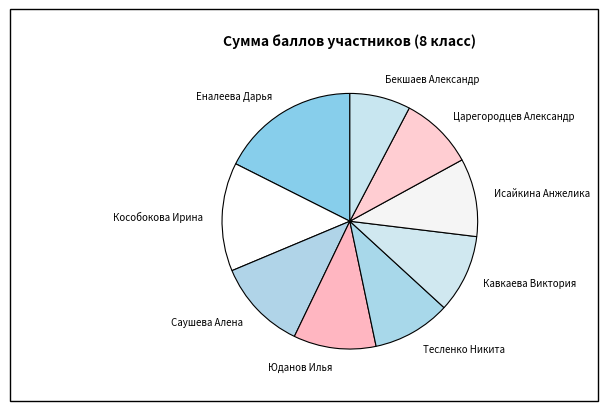

Which slice is the largest?

Еналеева Дарья